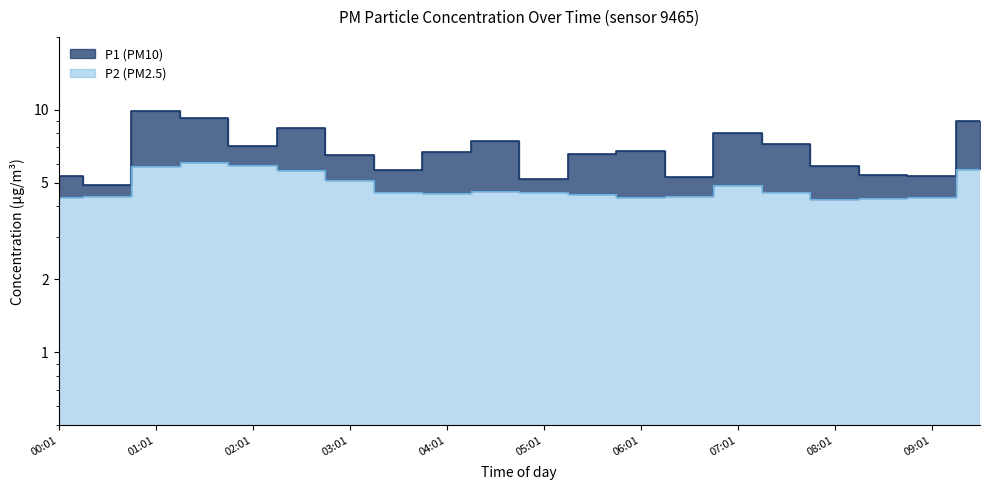

Which series has the widest spread of values?

P1